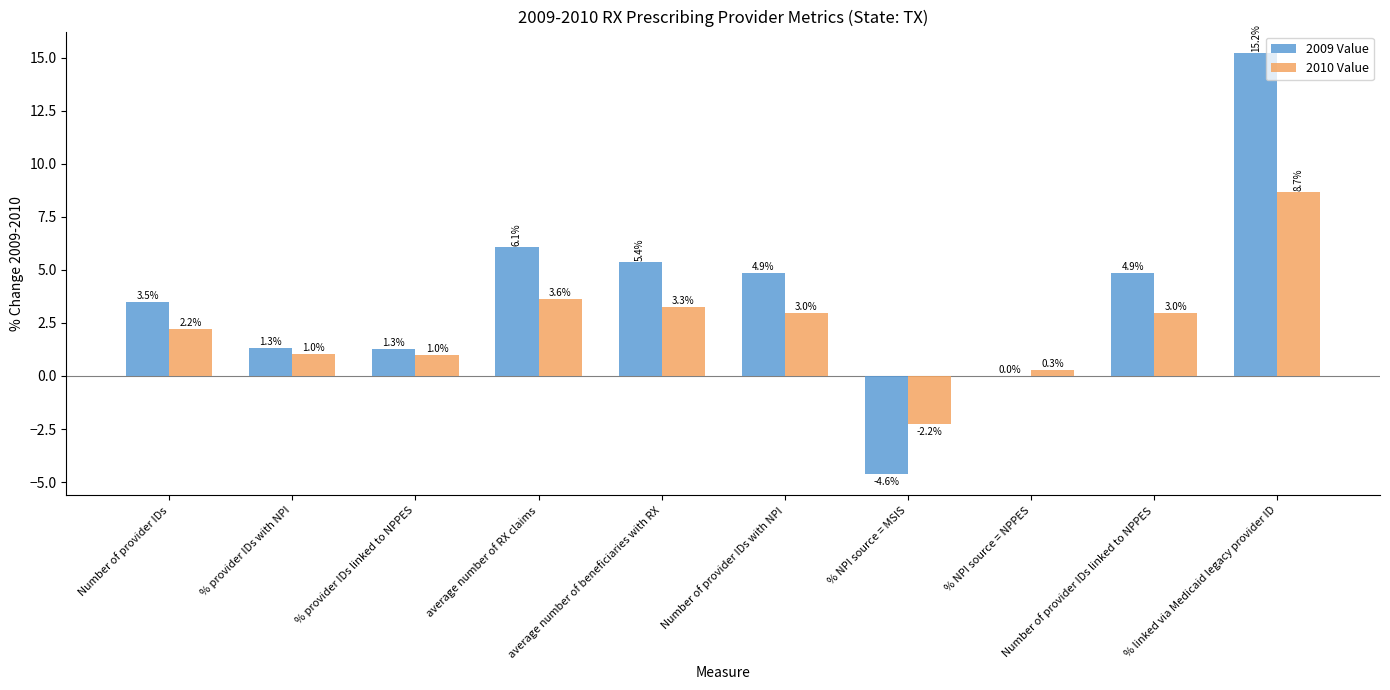

Is the value of 2010 Value at Number of provider IDs with NPI greater than the value of 2009 Value at average number of beneficiaries with RX?

No